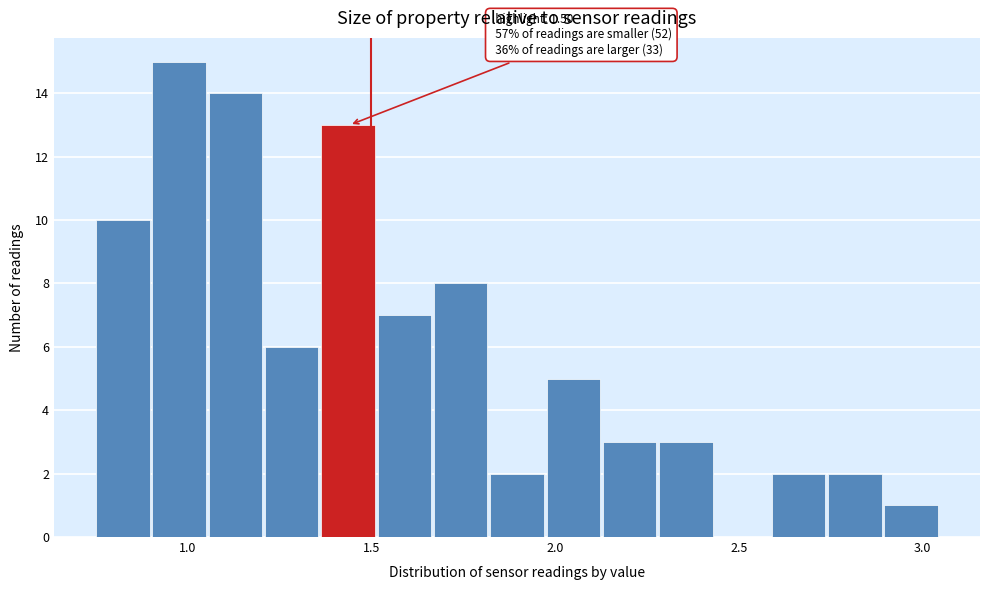

Read against the x-axis, roughly where is the centre of the tallest bar?

1.00